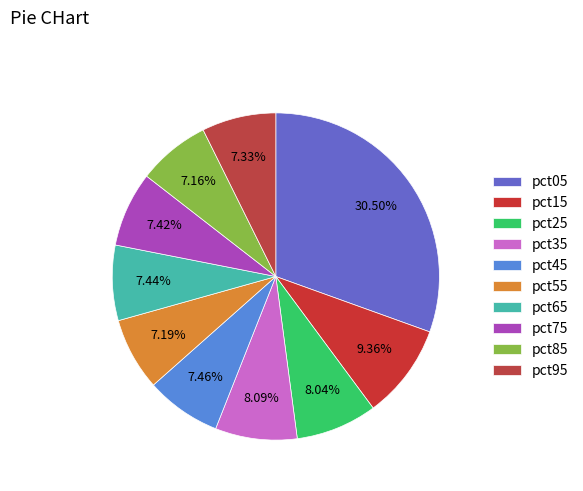

Count the number of slices in the pie.

10